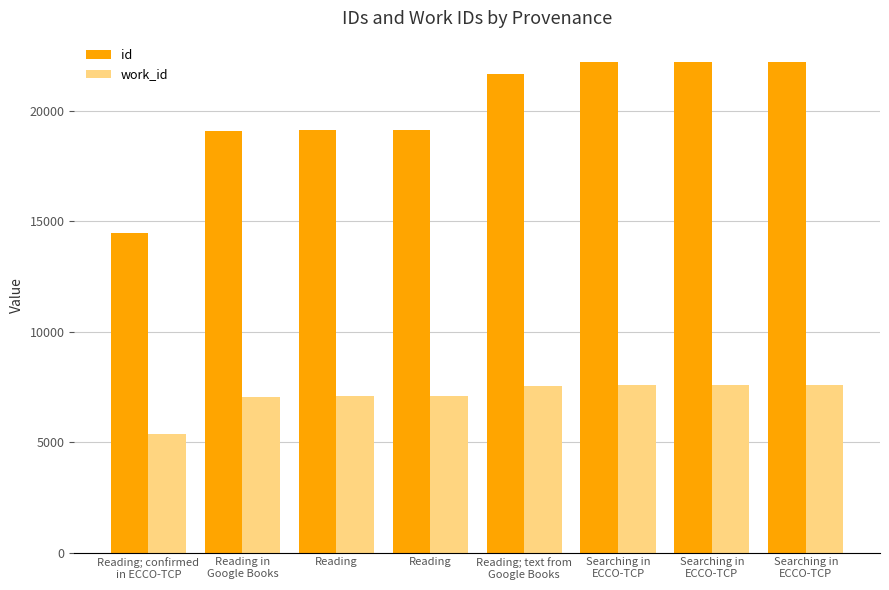

True or false: id has a value of 19125 at Reading.

True